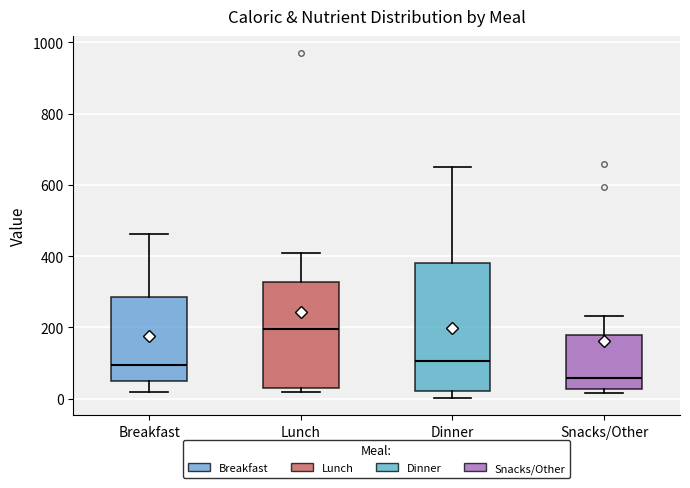

Which box's median line is the lowest?

Snacks/Other